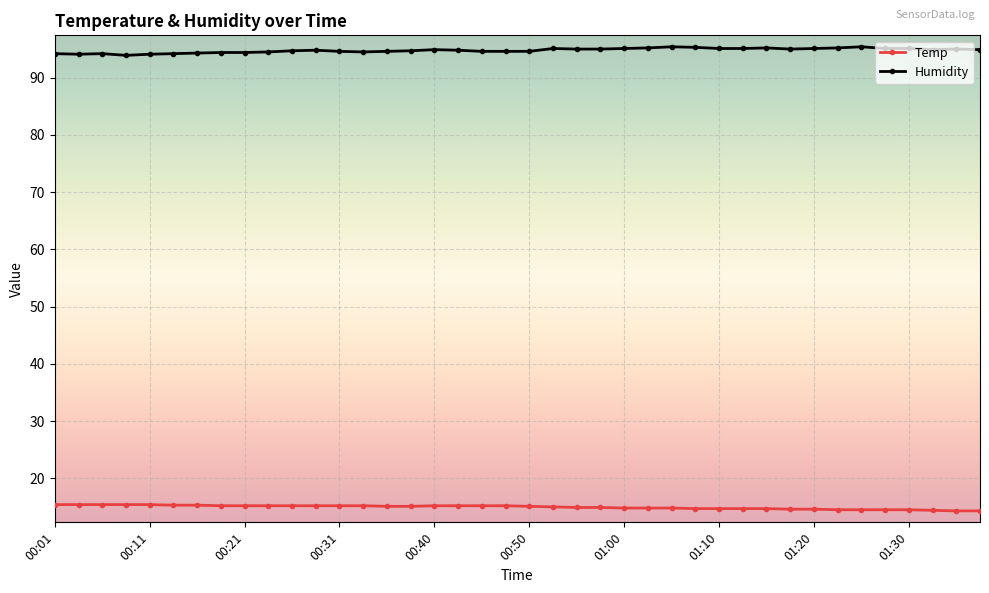

What are all the series names shown in the legend?

Temp, Humidity